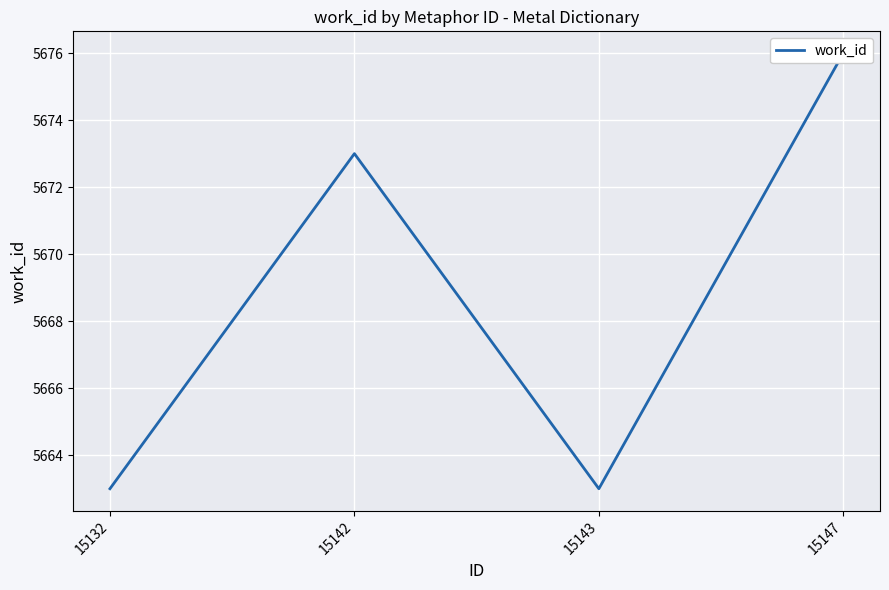

How many values are between 5663 and 5676?

4